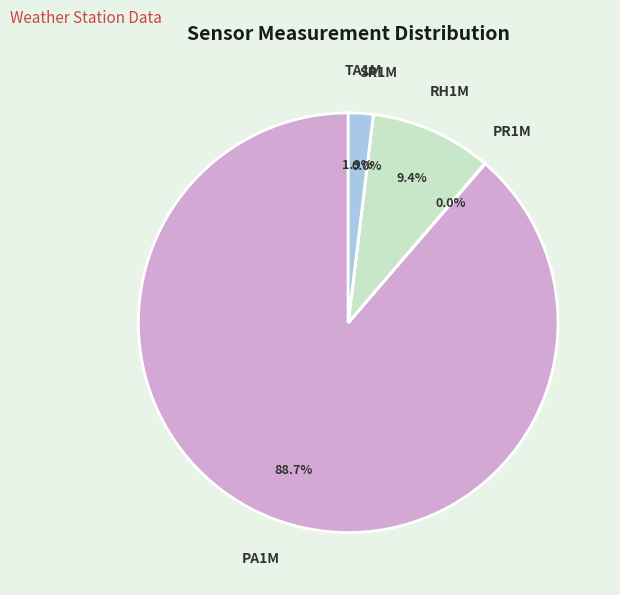

Which has a higher value, RH1M or PA1M?

PA1M